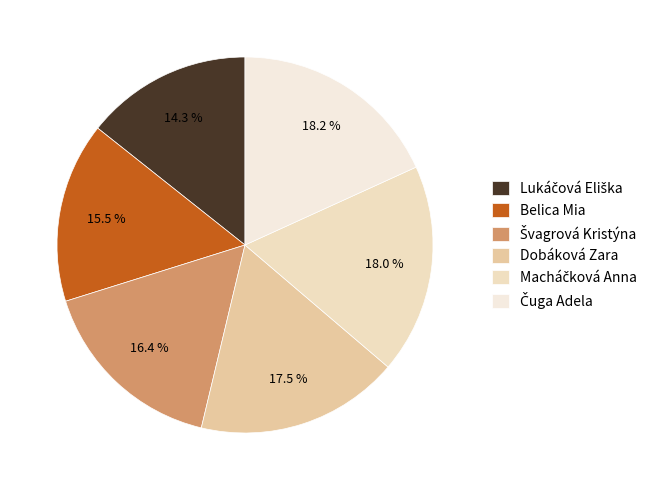

How many slices are in this pie chart?

6